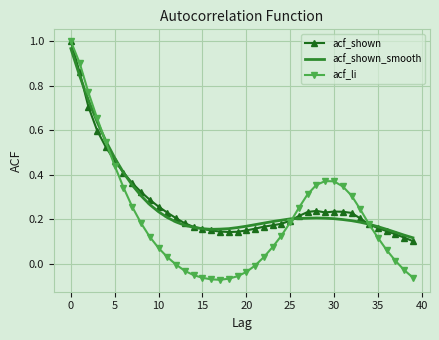

Which series has the largest range (max minus min)?

acf_li